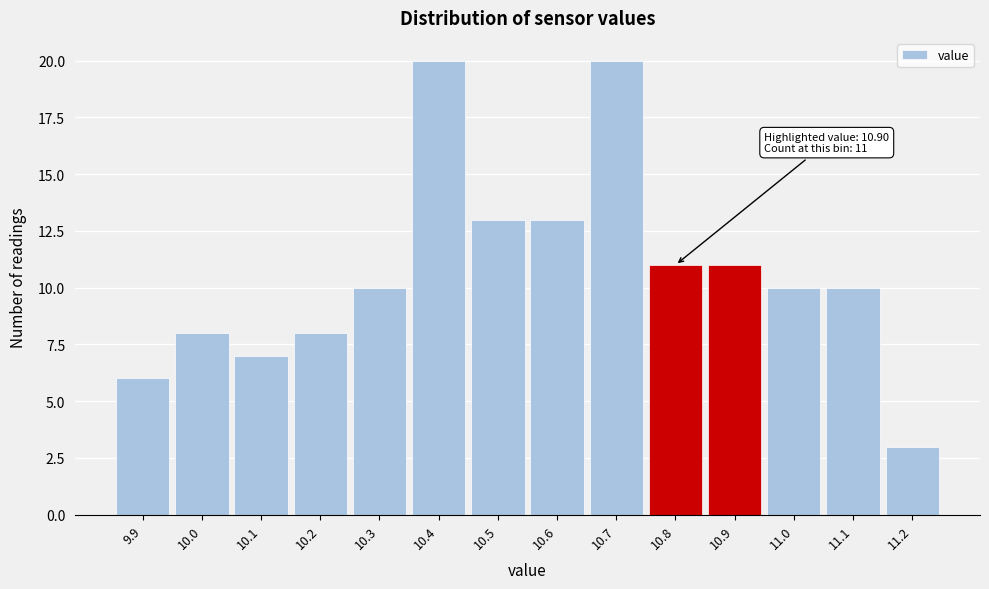

Reading left to right, transcribe all the data shown in this chart.

6	8	7	8	10	20	13	13	20	11	11	10	10	3